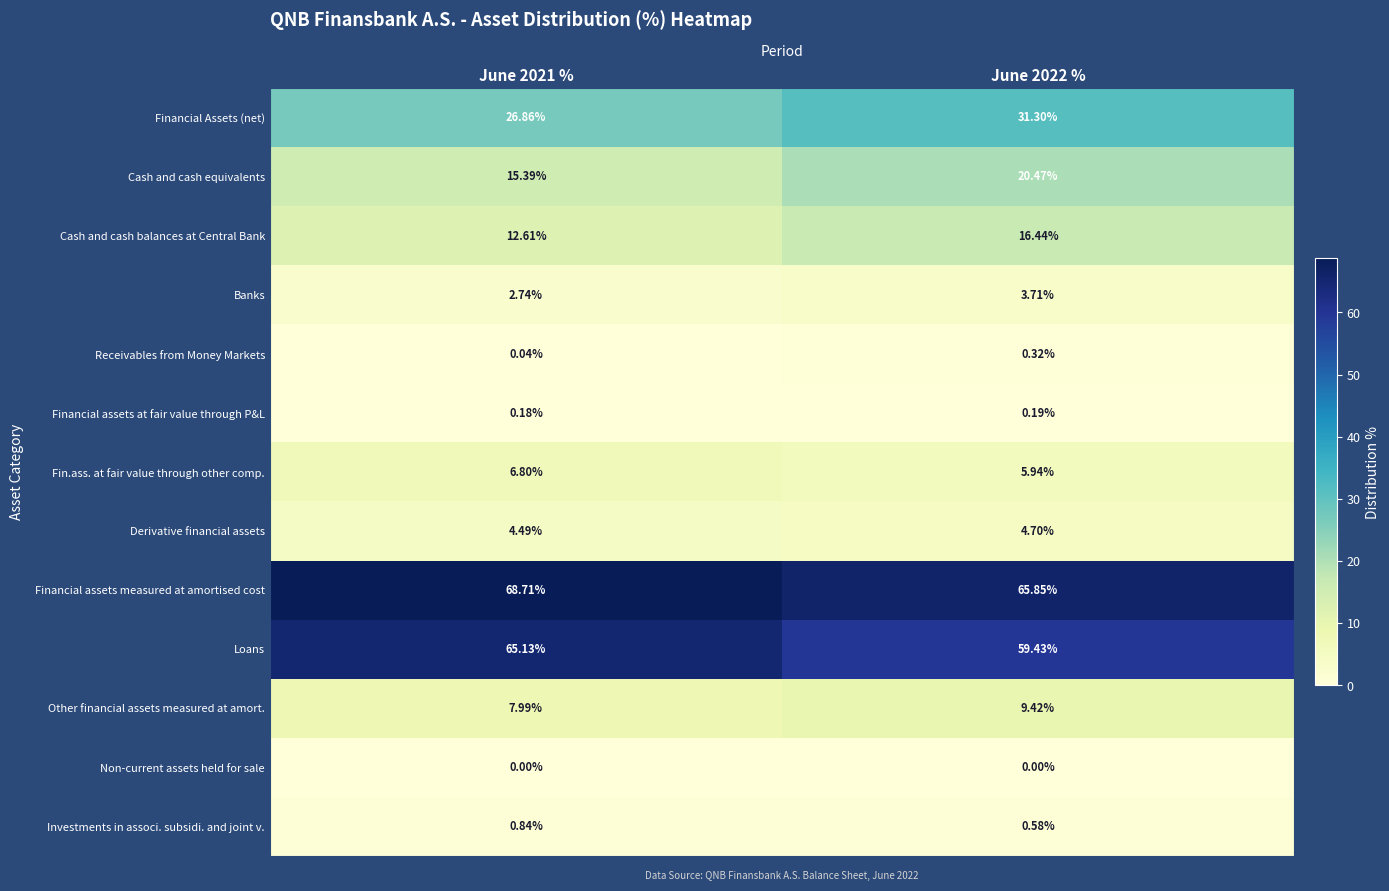

Which series has the widest spread of values?

Loans